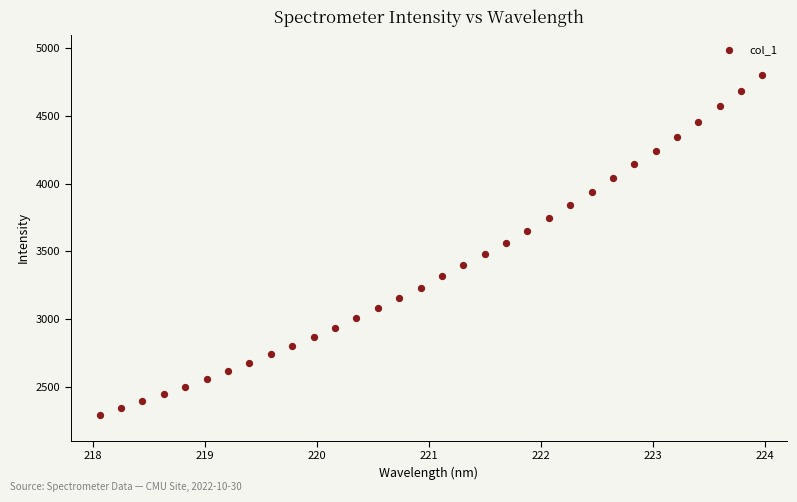

What is the range of X values (max minus min)?

5.9